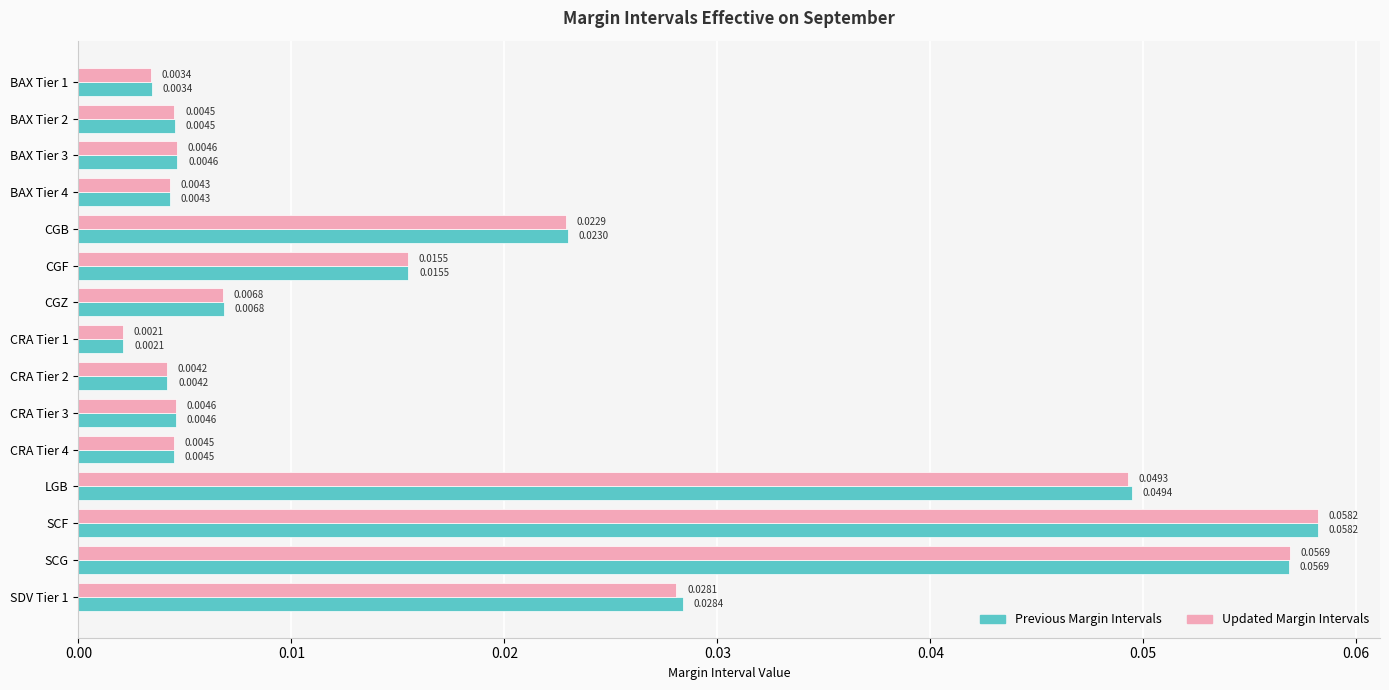

At which label does Previous Margin Intervals reach its minimum?

CRA Tier 1